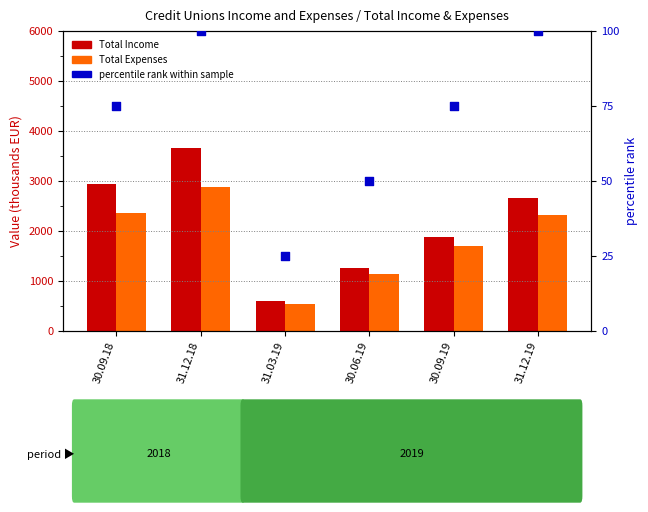

Which series has the largest total across all categories?

Total Income